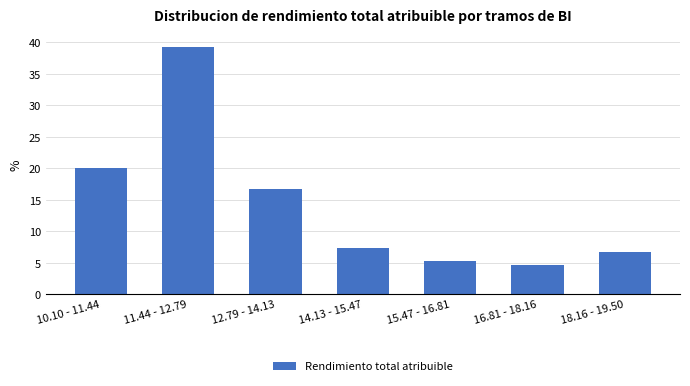

Reading left to right, what are all the values shown in this chart?

20.0	39.3	16.7	7.3	5.3	4.7	6.7